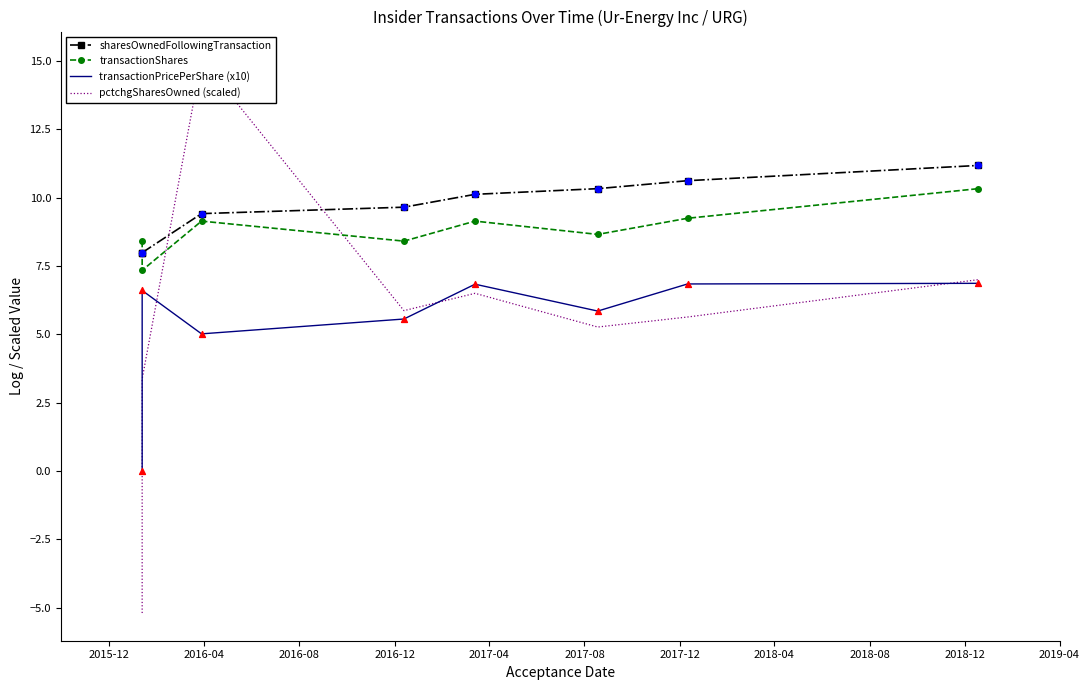

At how many categories does at least one series exceed 1?

8